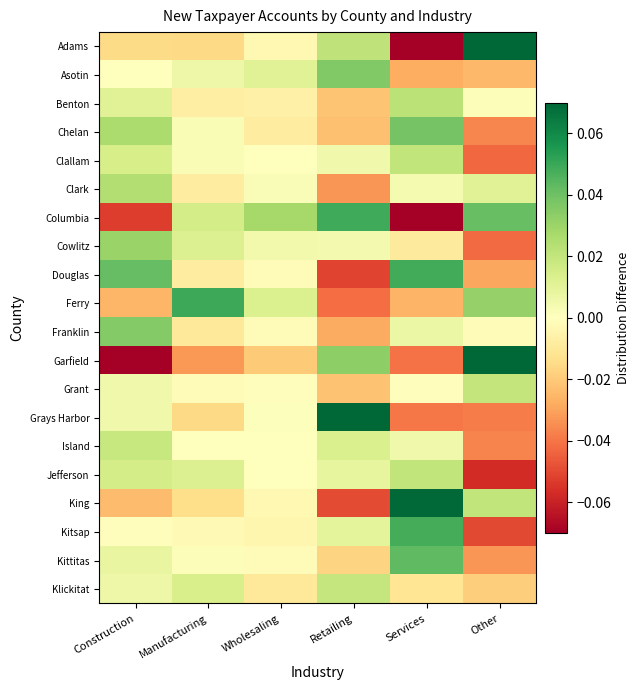

What is the difference between the highest and lowest values at Manufacturing?

0.1